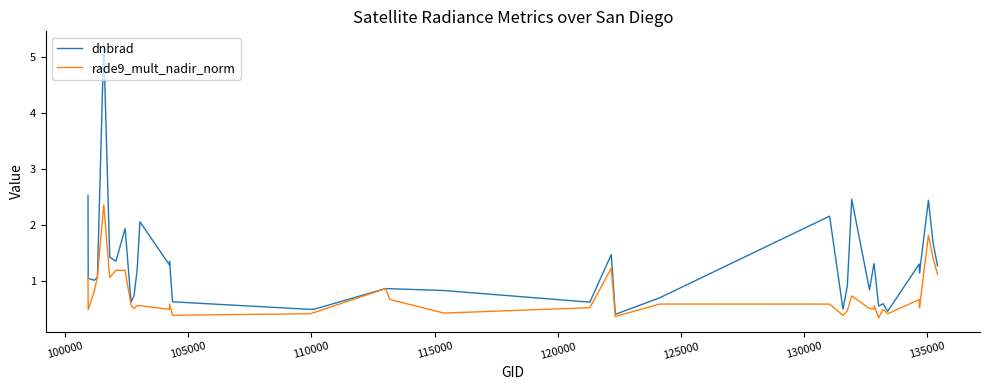

Which series has the largest total across all categories?

dnbrad